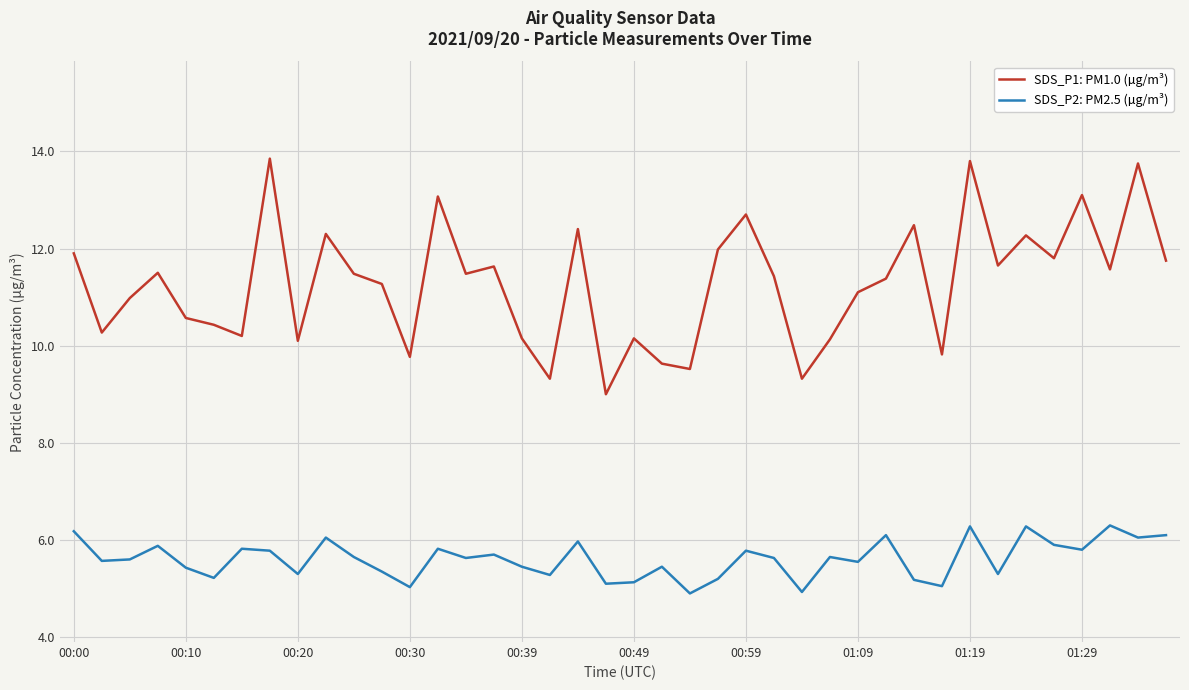

Which series has the largest total across all categories?

SDS_P1: PM1.0 (µg/m³)